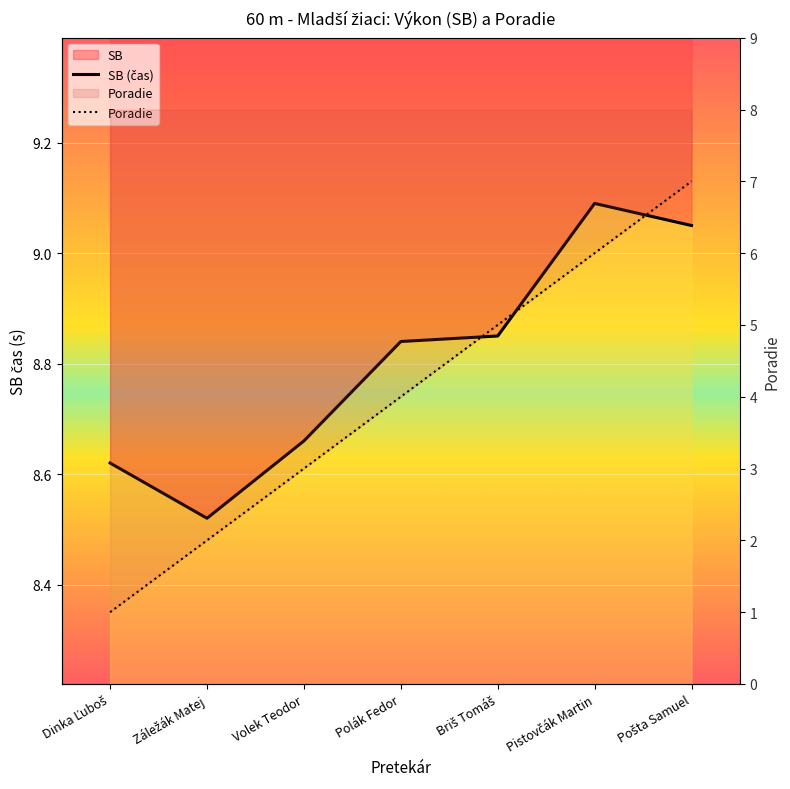

What is the difference between the maximum and minimum values in the SB (čas) series?

0.6